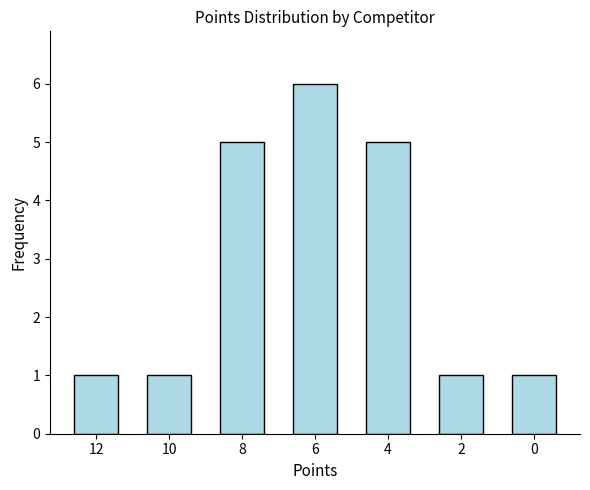

What is the value of the 7th bar from the left?

1